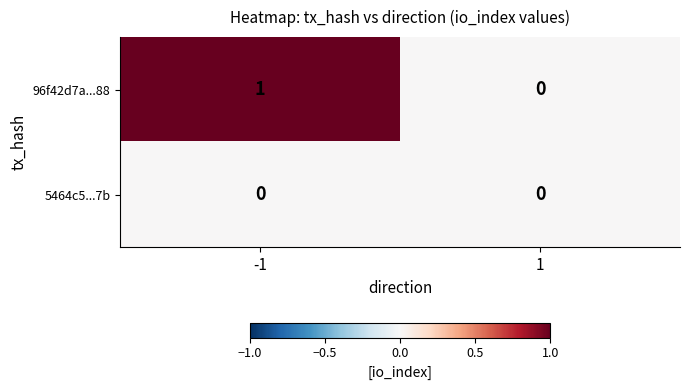

Which series has the largest total across all categories?

96f42d7a...88